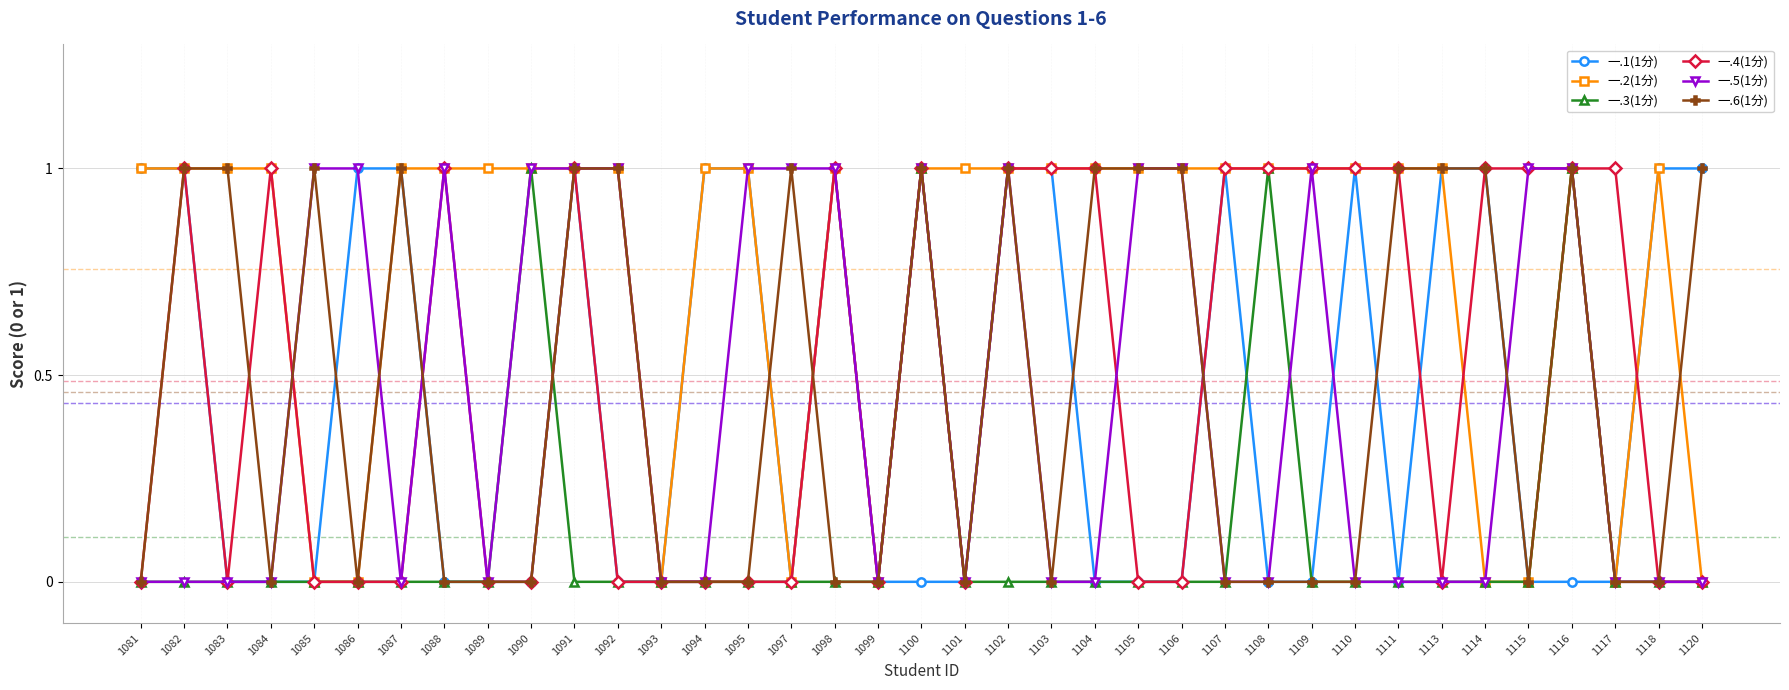

Which series has the largest total across all categories?

一.2(1分)